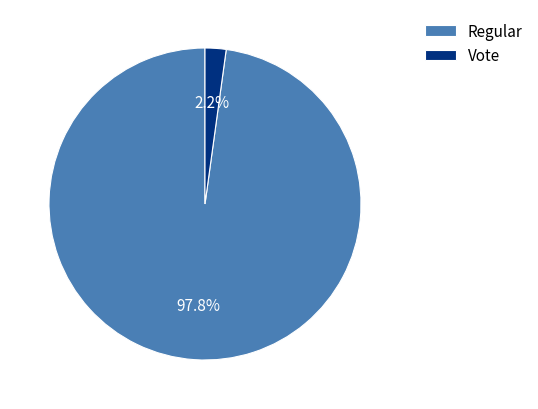

The Regular slice represents 98% of the pie. True or false?

True